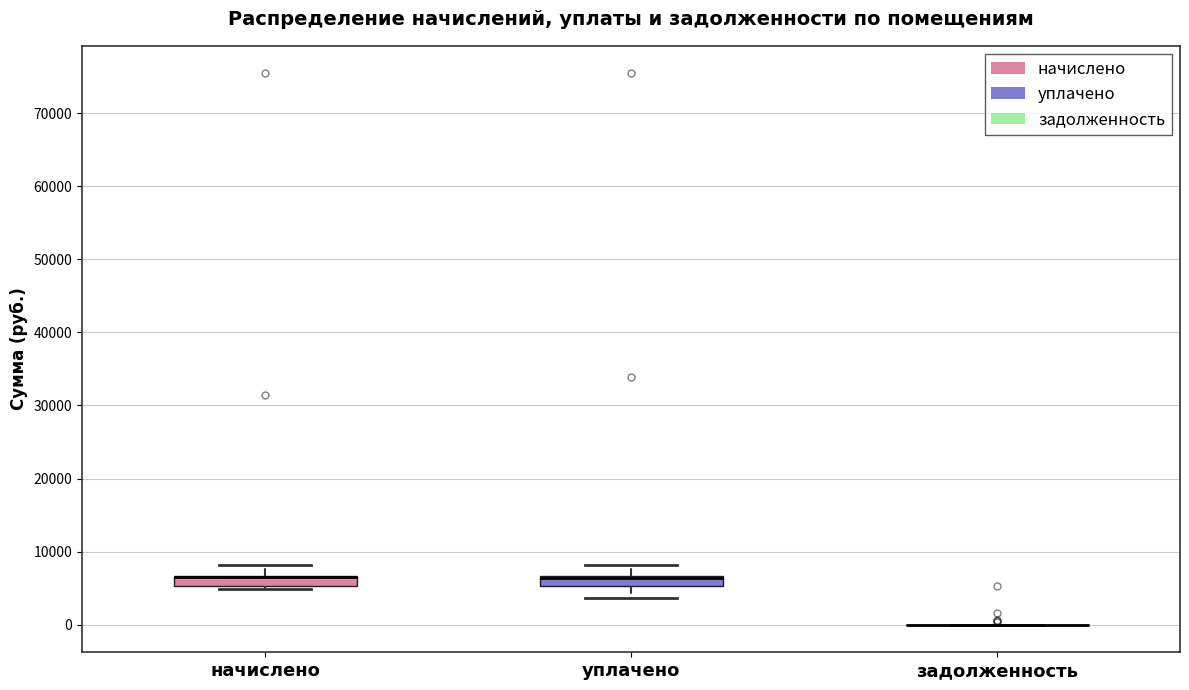

Where is the upper edge of the box for уплачено on the y-axis? The values are not printed on the chart, so give them approximately, as read against the axis.

7000